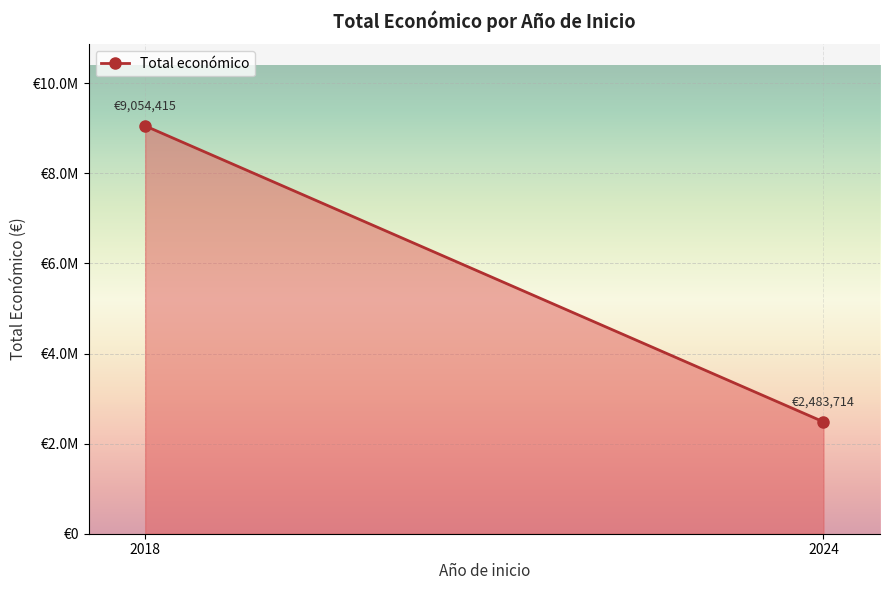

At which category does the chart reach its minimum across all series?

2024